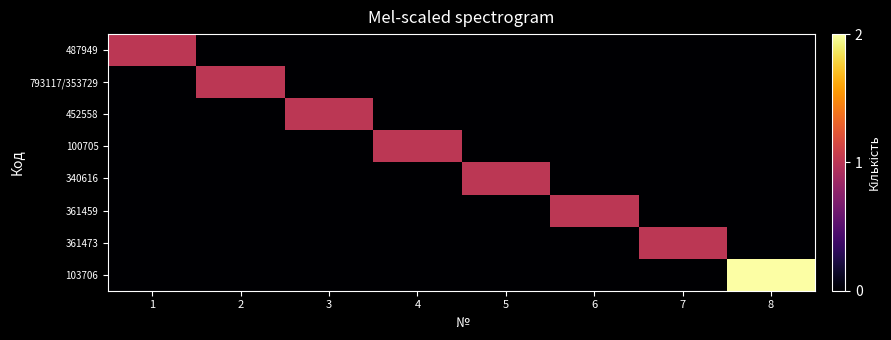

Reading left to right, transcribe all the data shown in this chart.

487949: 1=1	2=0	3=0	4=0	5=0	6=0	7=0	8=0
793117/353729: 1=0	2=1	3=0	4=0	5=0	6=0	7=0	8=0
452558: 1=0	2=0	3=1	4=0	5=0	6=0	7=0	8=0
100705: 1=0	2=0	3=0	4=1	5=0	6=0	7=0	8=0
340616: 1=0	2=0	3=0	4=0	5=1	6=0	7=0	8=0
361459: 1=0	2=0	3=0	4=0	5=0	6=1	7=0	8=0
361473: 1=0	2=0	3=0	4=0	5=0	6=0	7=1	8=0
103706: 1=0	2=0	3=0	4=0	5=0	6=0	7=0	8=2